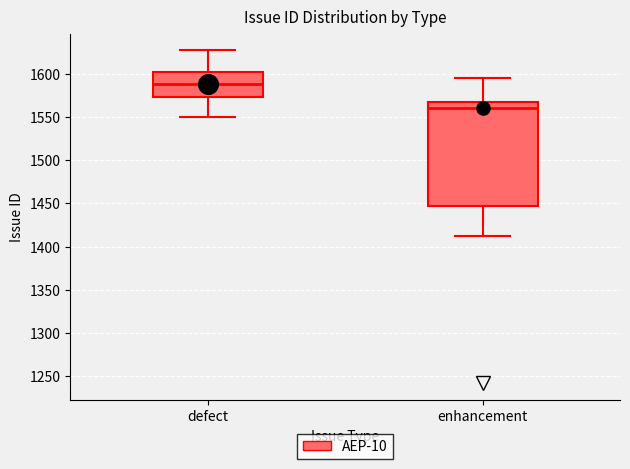

Which box's median line is the lowest?

enhancement